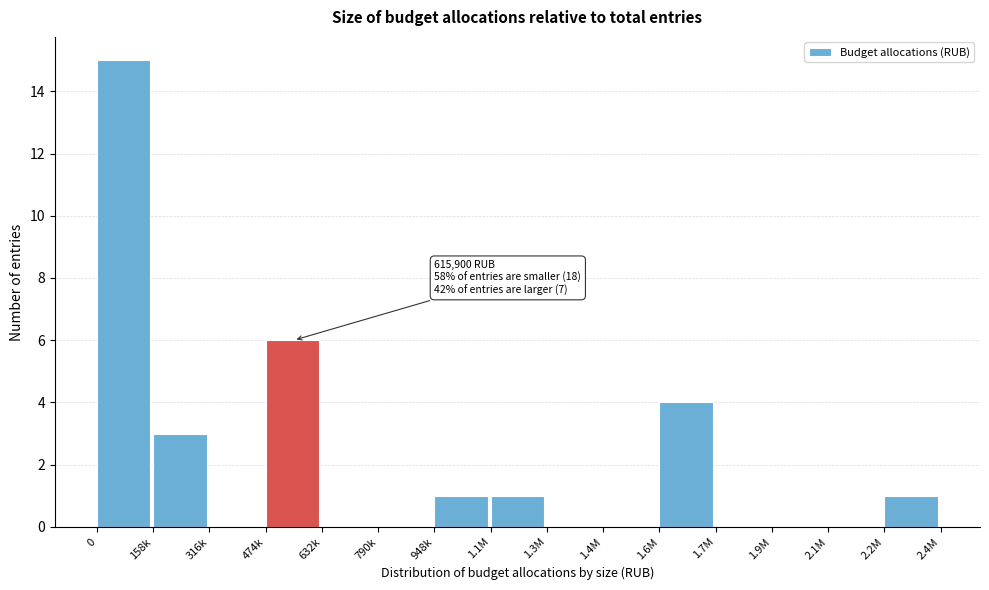

What is the greatest value displayed?

15